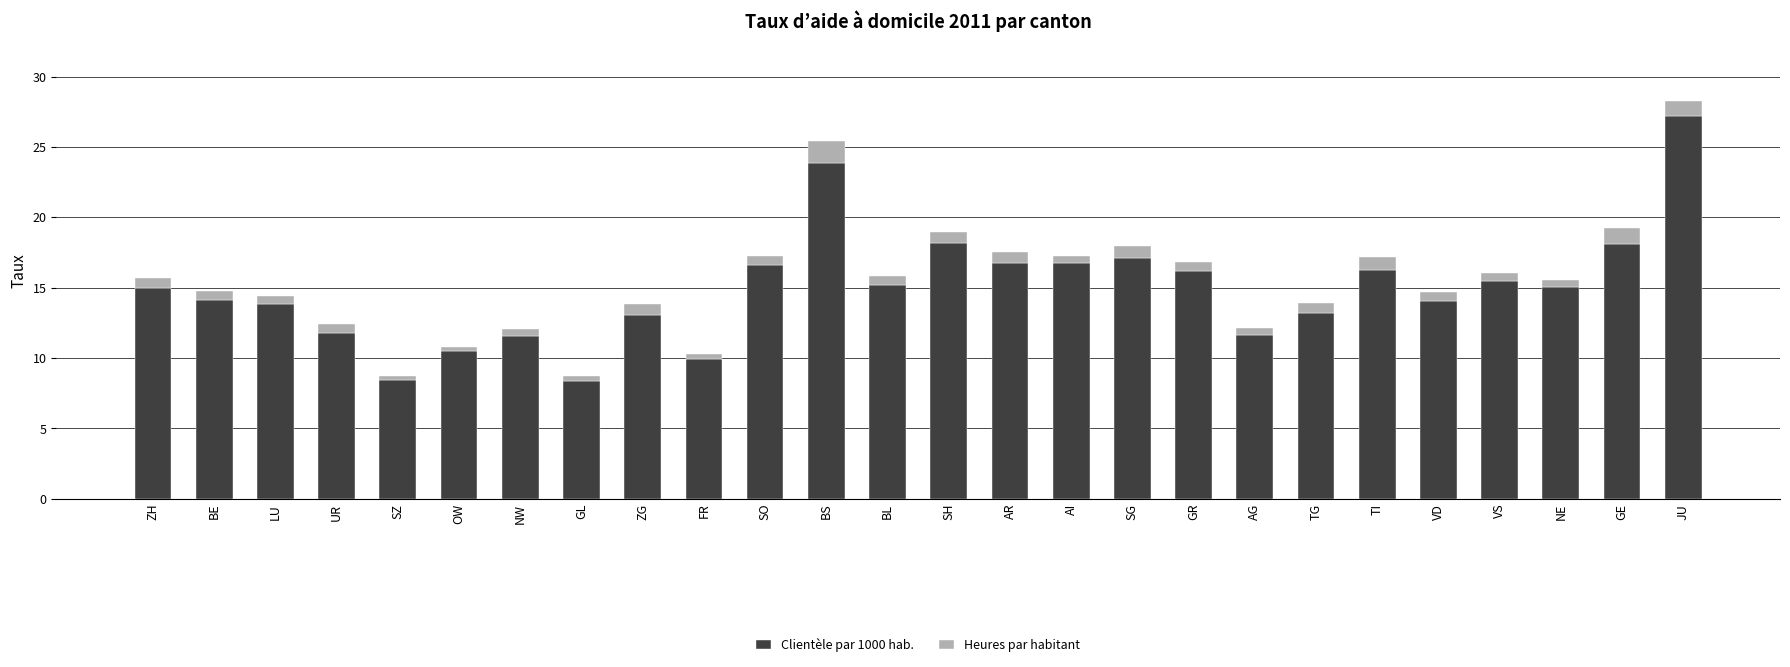

What is the average value of the Clientèle par 1000 hab. series?

14.9